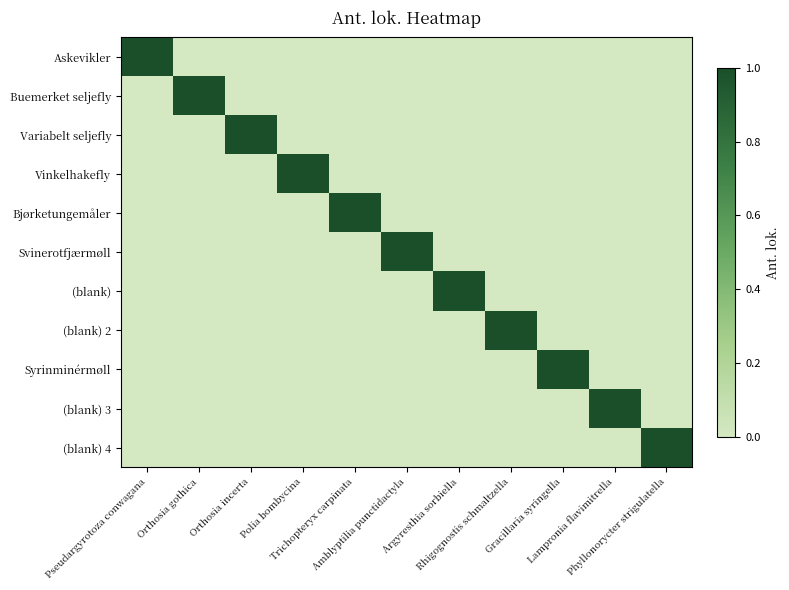

At which category is the sum across all series the highest?

Pseudargyrotoza conwagana